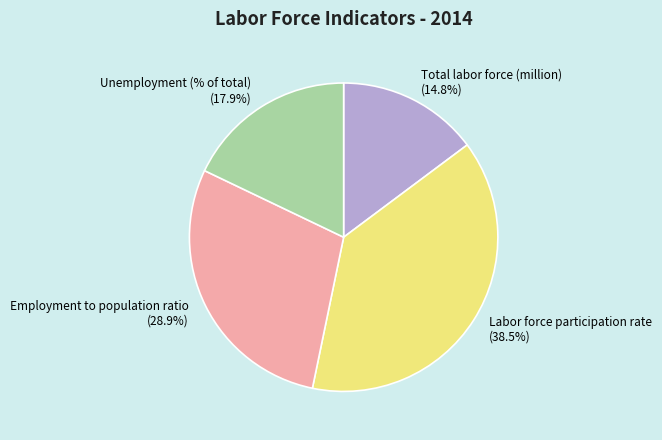

Which slice is the smallest?

Total labor force (million)